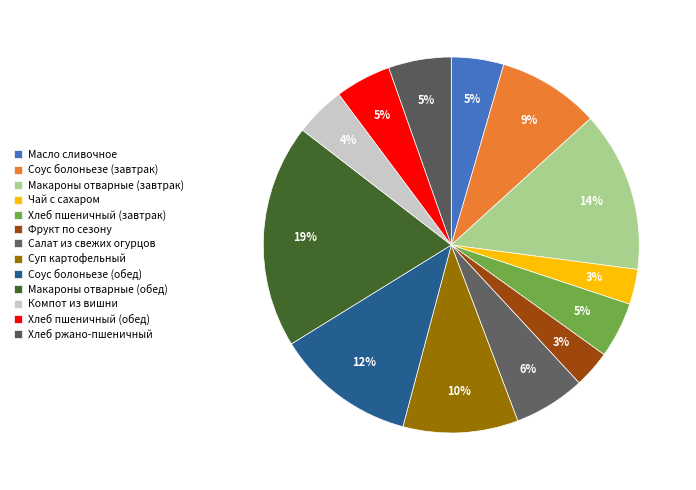

To the nearest percent, what is the combined percentage of Фрукт по сезону and Макароны отварные (обед)?

22%